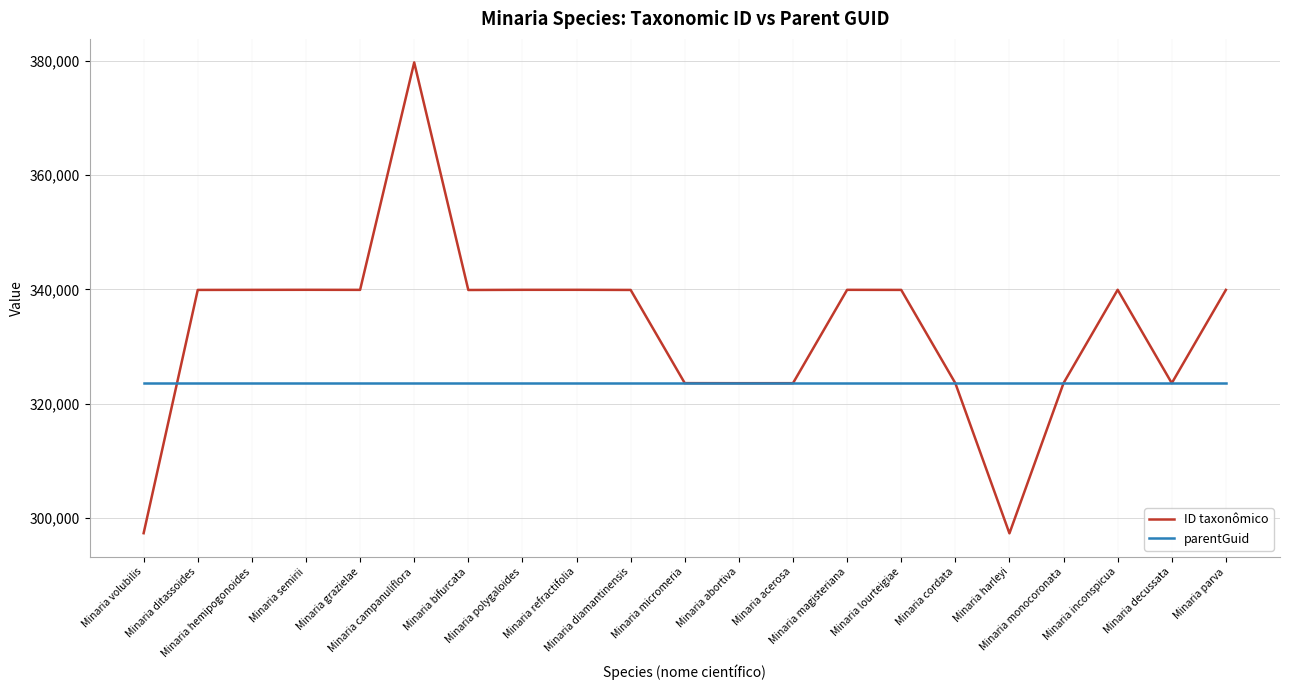

What is the minimum value for ID taxonômico?

297285